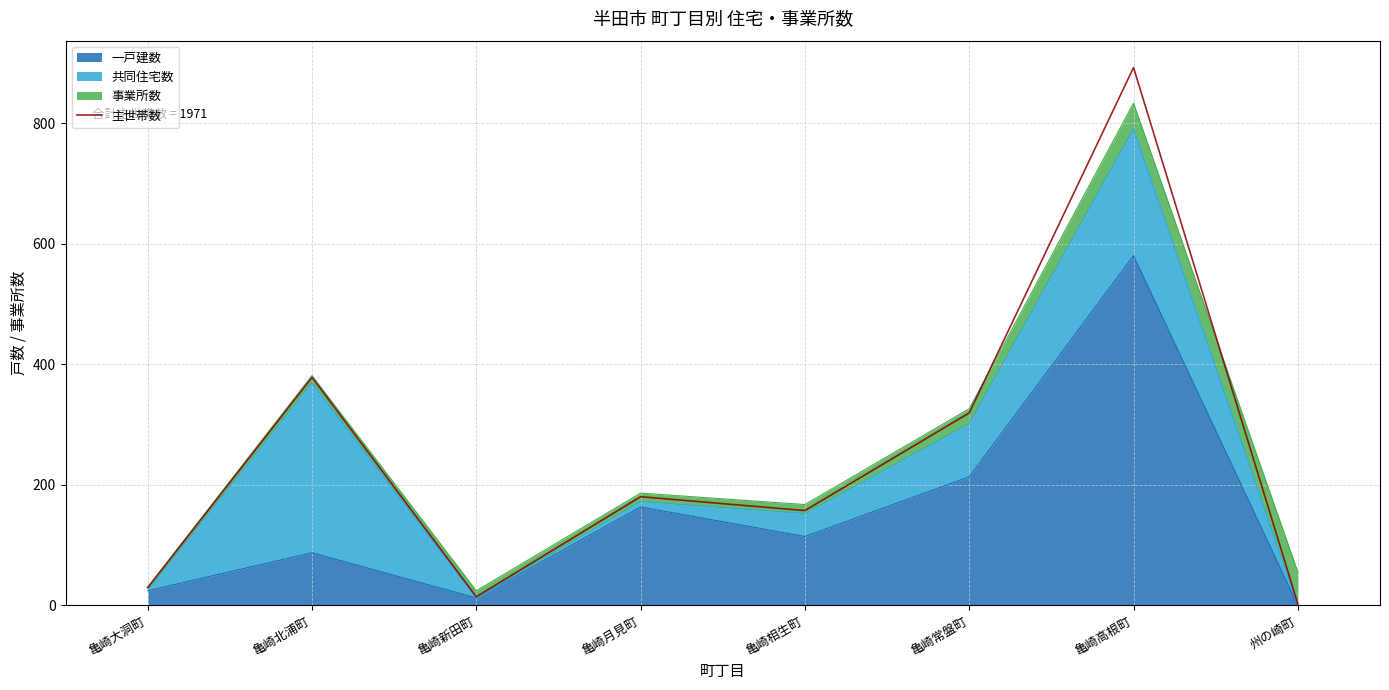

Reading left to right, transcribe all the data shown in this chart.

29	378	14	180	157	319	892	2